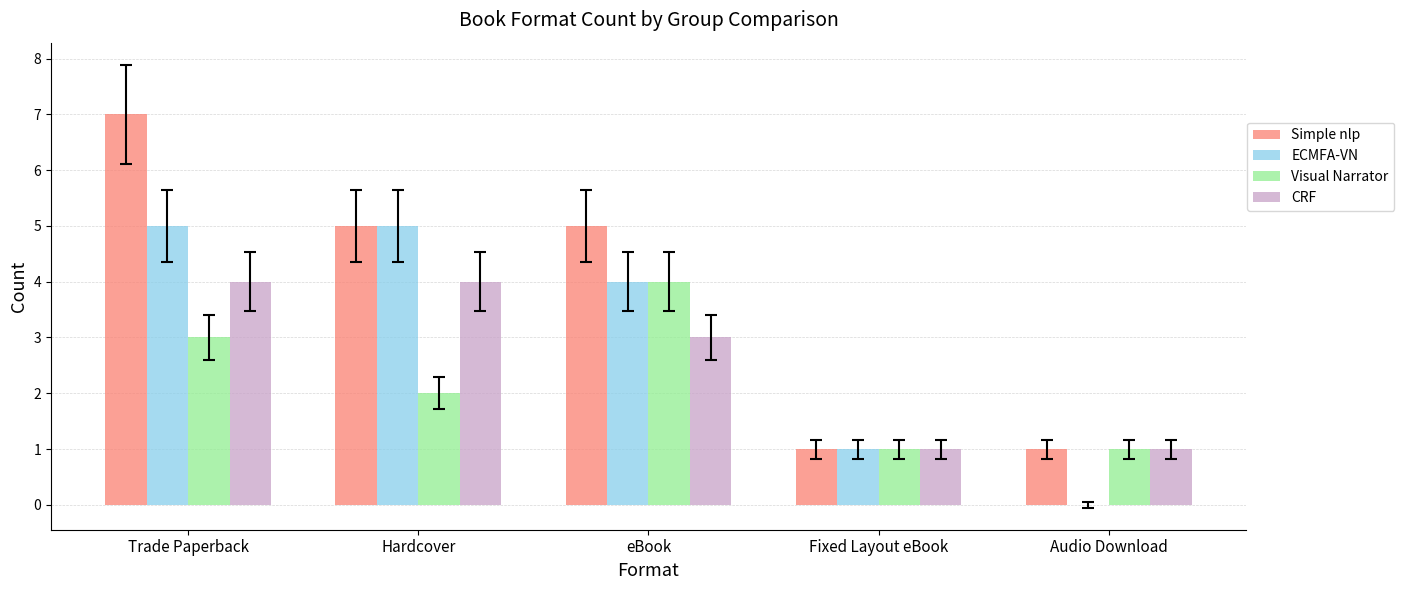

Is it true that ECMFA-VN equals 1 at Fixed Layout eBook?

True